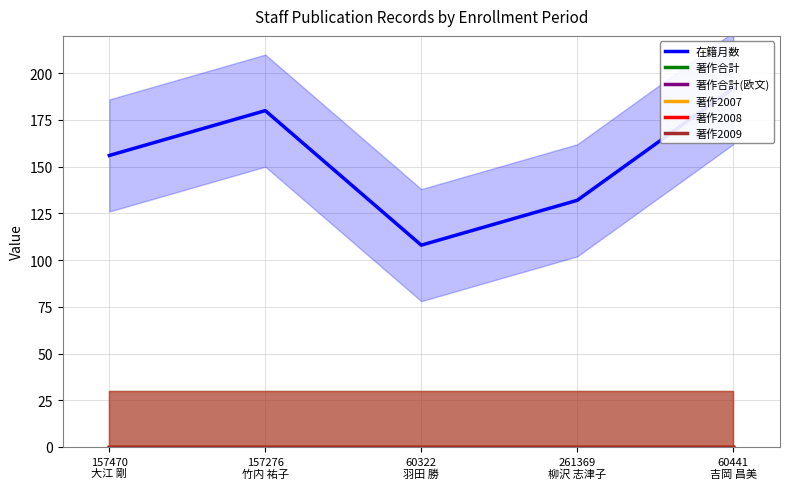

Between 157470
大江 剛 and 261369
柳沢 志津子, which series saw the biggest shift?

在籍月数